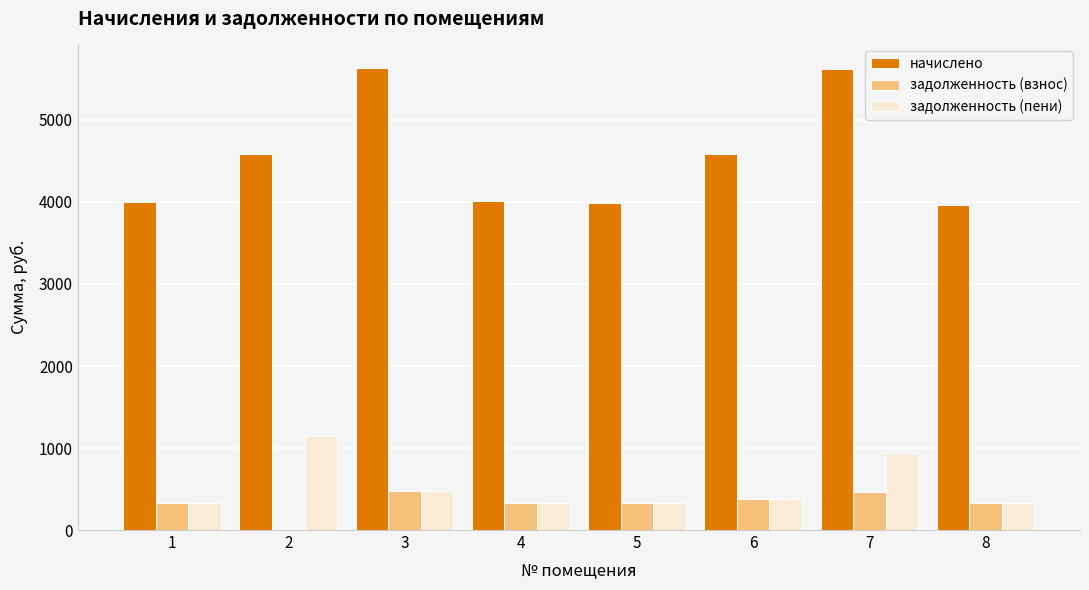

Which series has the largest total across all categories?

начислено